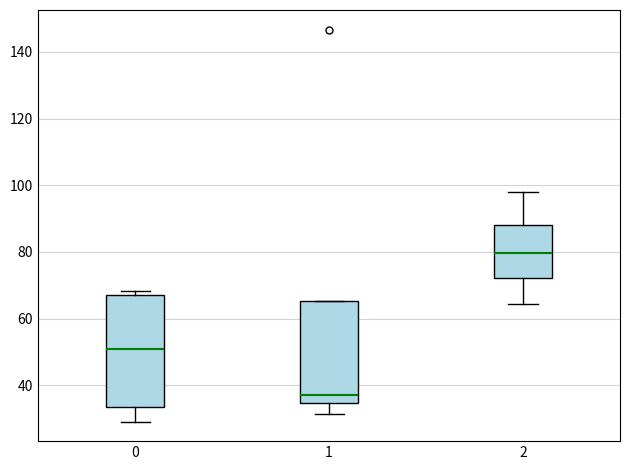

Comparing the boxes themselves (not the whiskers), which one is the tallest?

0